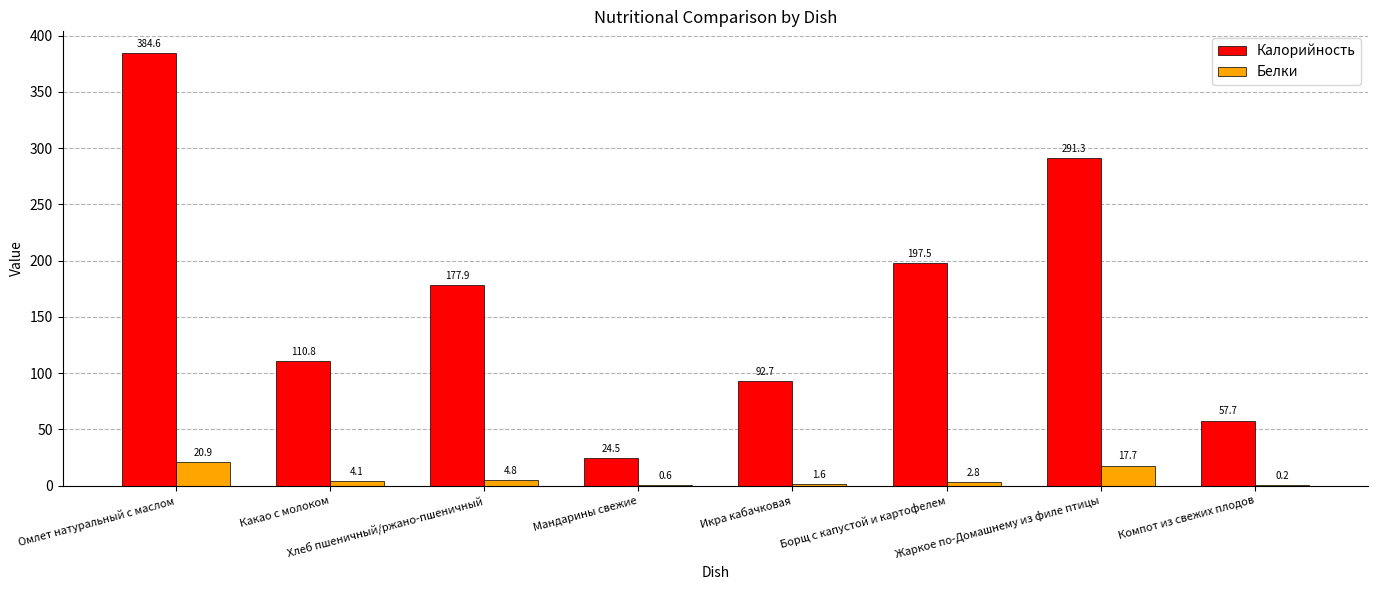

At which label is Белки closest to 10?

Хлеб пшеничный/ржано-пшеничный